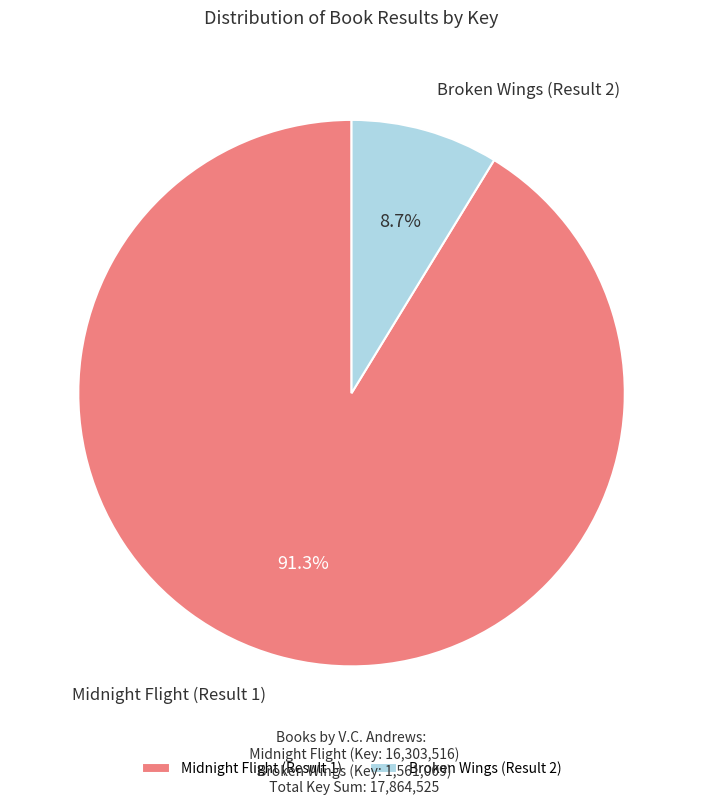

Rank the categories by value from lowest to highest.

Broken Wings (Result 2), Midnight Flight (Result 1)